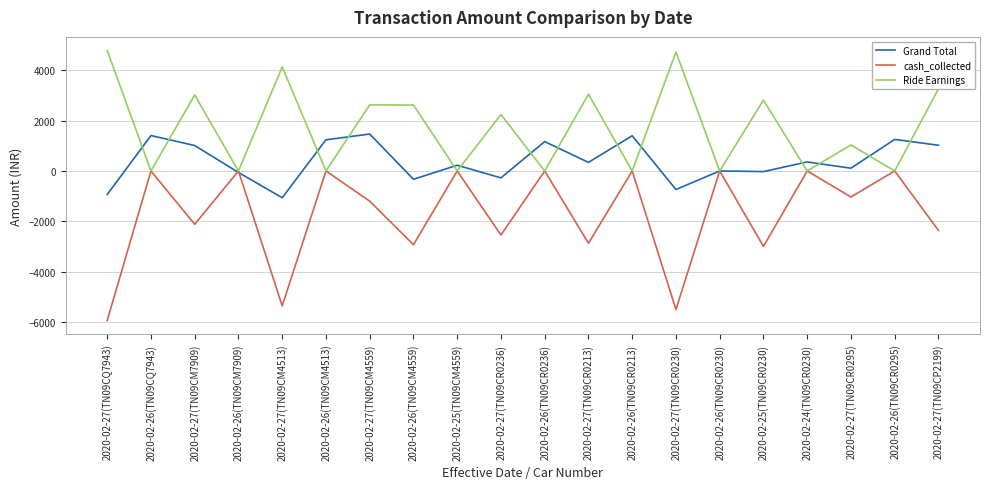

What is the minimum value shown in the chart?

-5943.0